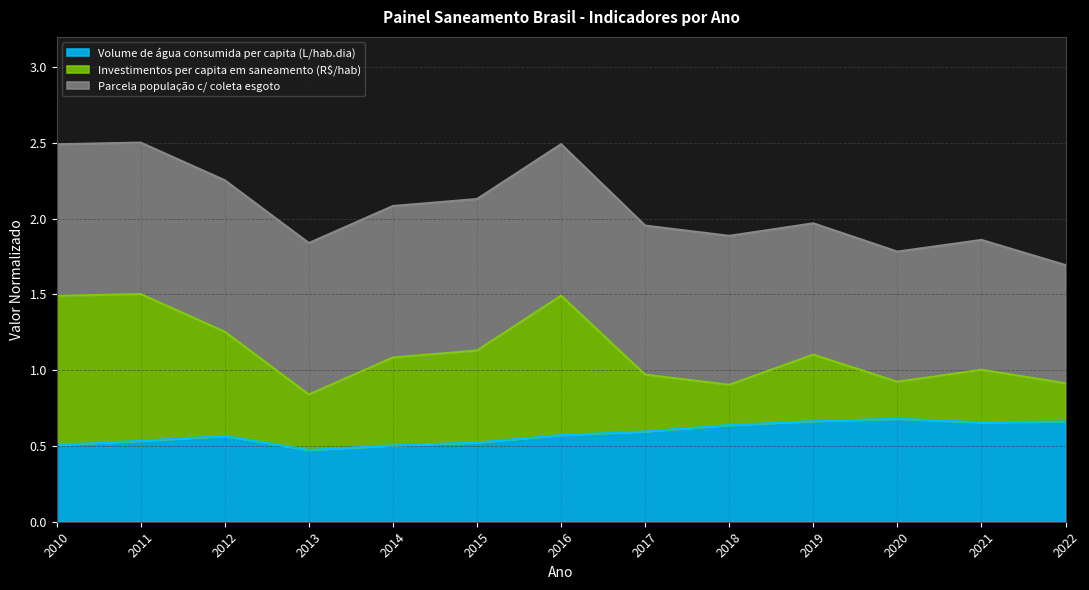

True or false: Investimentos per capita em saneamento (R$/hab) has more than 0 interior local peaks.

True